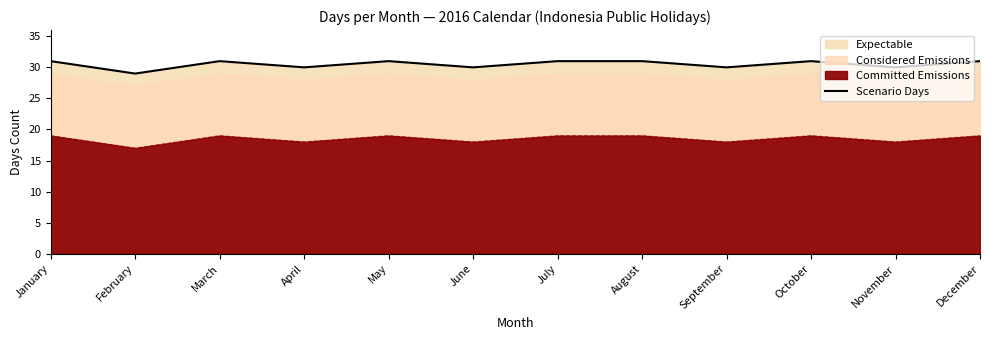

At which category does the chart reach its minimum across all series?

February